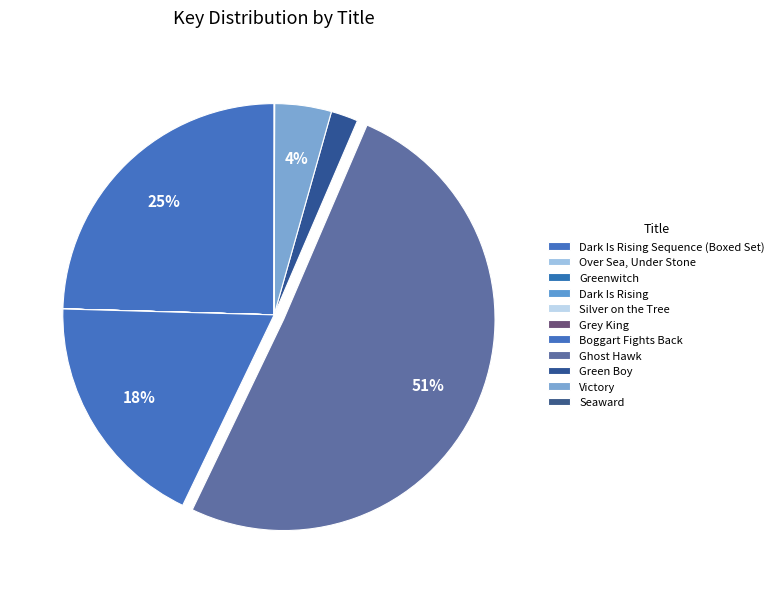

Which has a higher value, Ghost Hawk or Dark Is Rising Sequence (Boxed Set)?

Ghost Hawk